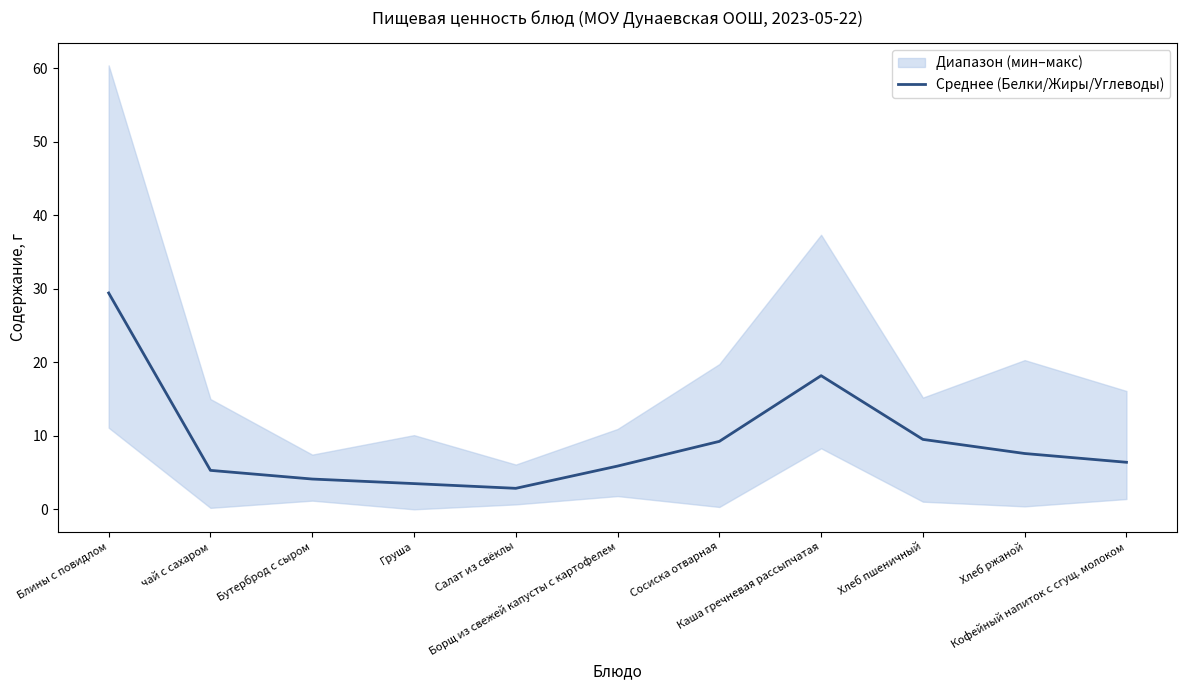

What is the approximate value at Борщ из свежей капусты с картофелем?

5.9